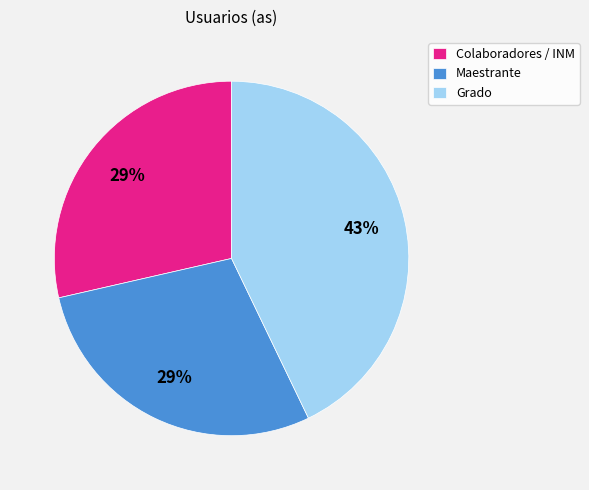

Which has a higher value, Grado or Colaboradores / INM?

Grado